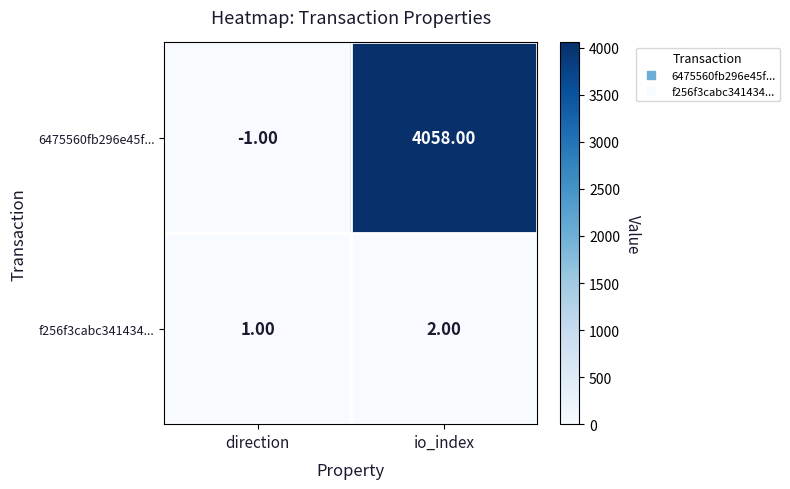

Which label corresponds to the largest value in the chart?

io_index